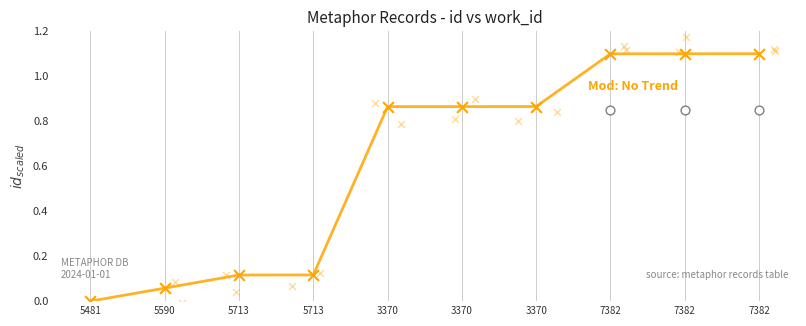

Between 7382 and 5590, which is larger?

7382